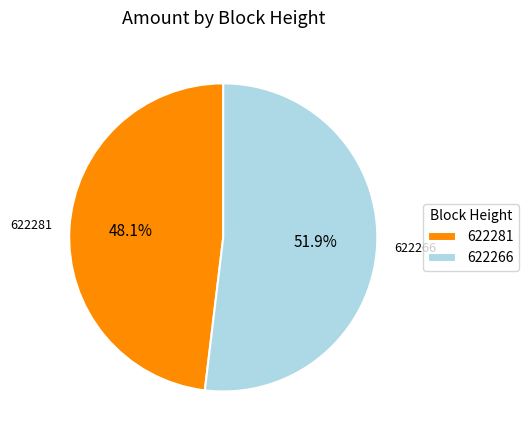

What is the largest slice in the pie chart?

622266